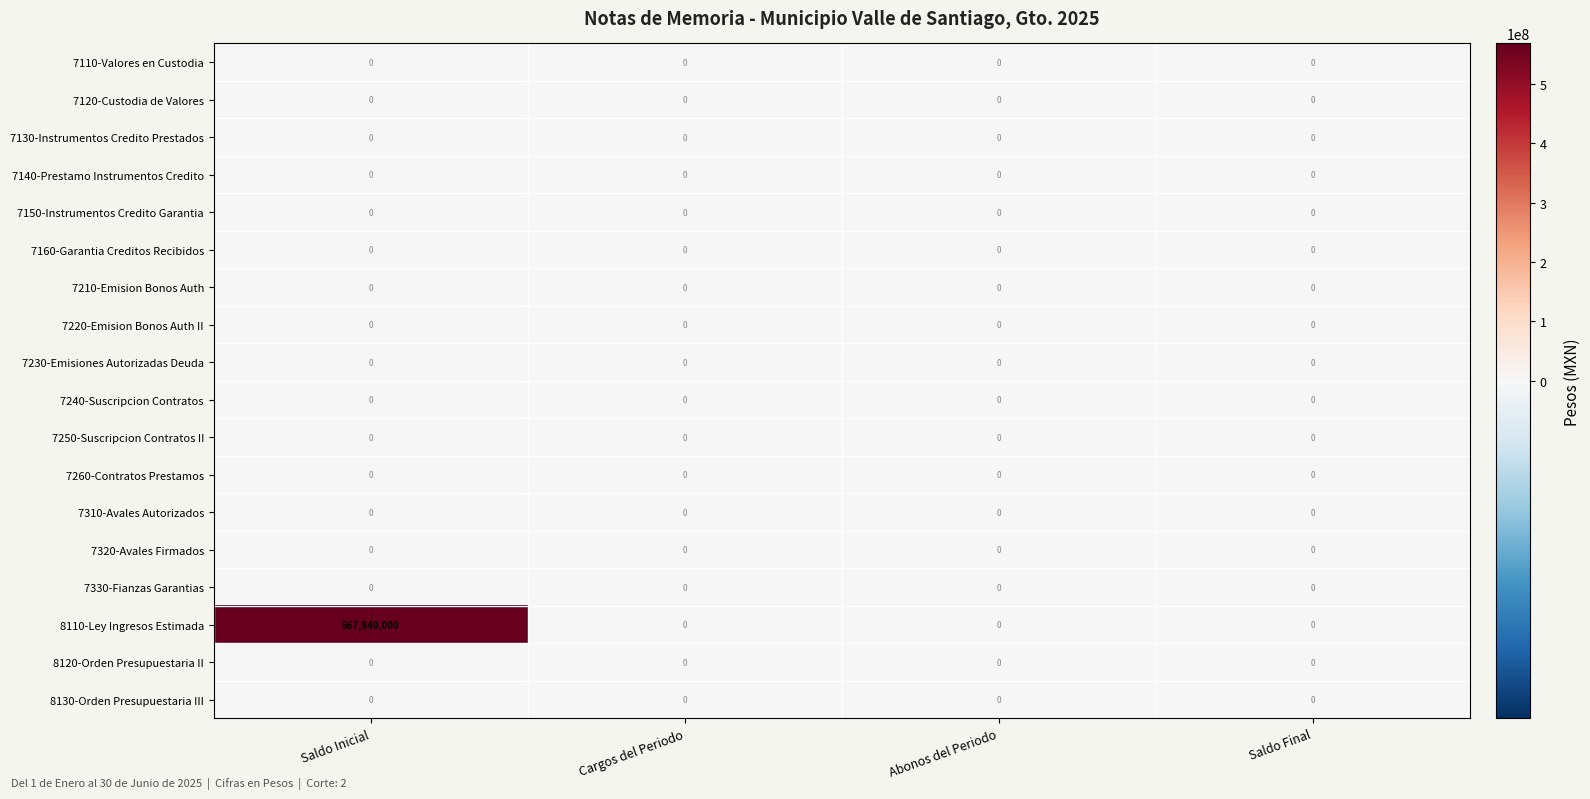

What is the greatest value displayed?

567840000